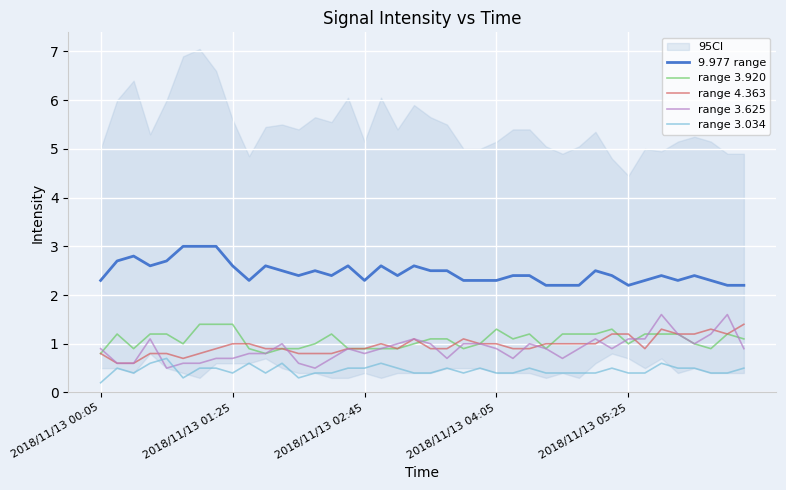

What is the difference between the maximum and minimum values in the range 4.363 series?

0.8